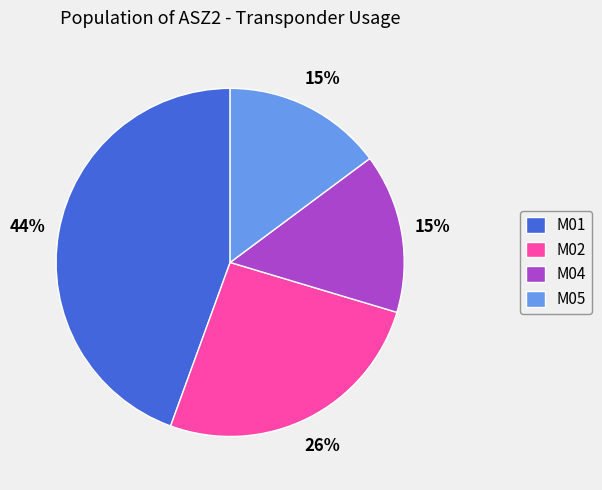

How many segments does this pie chart have?

4